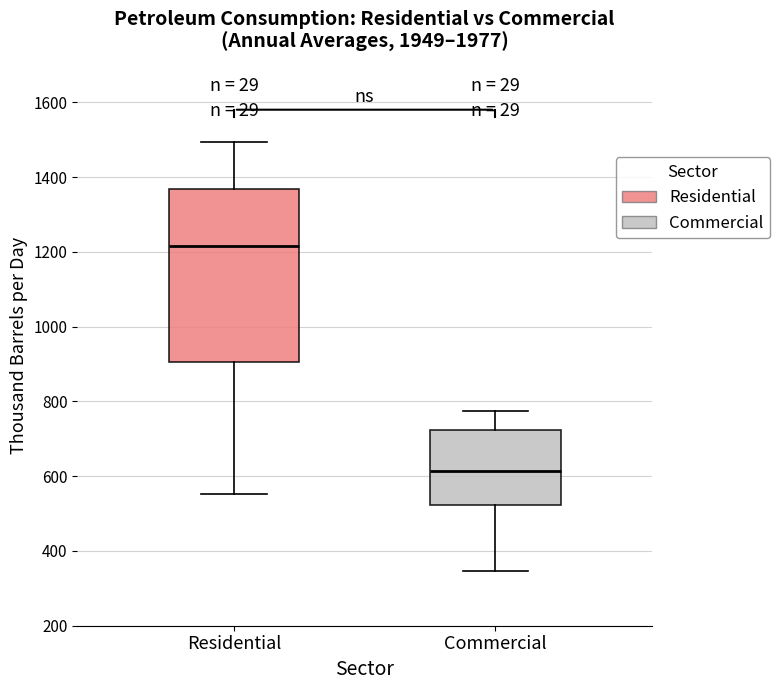

Which box is the tallest, from its lower edge to its upper edge?

Residential